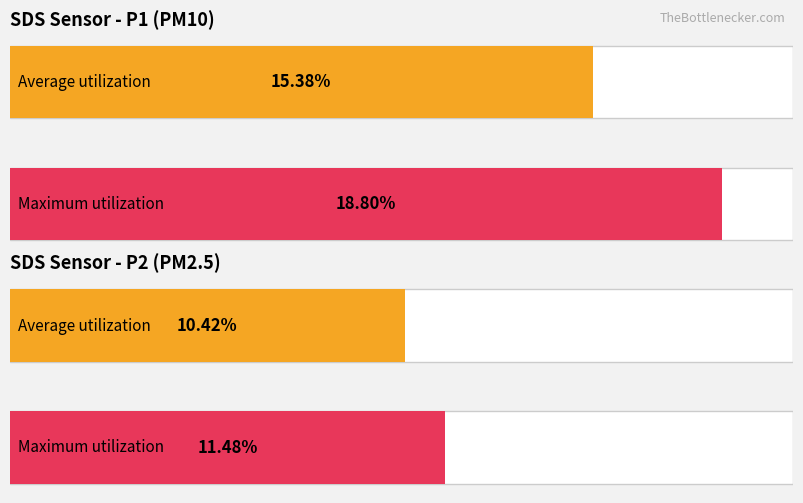

Which series has the largest total across all categories?

SDS_P1